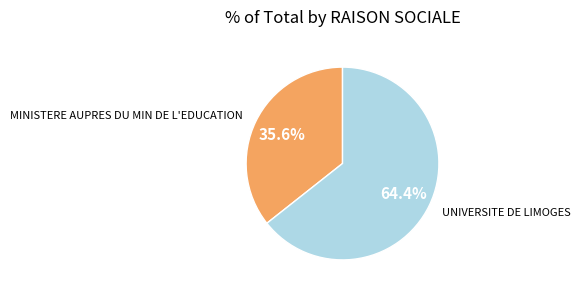

Is there a majority slice in this chart?

Yes